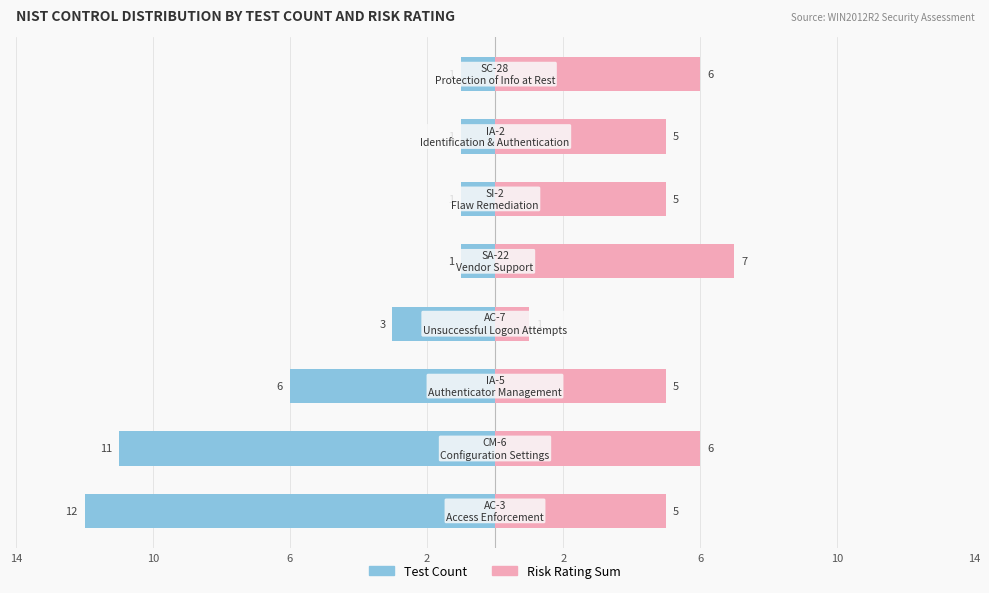

Are the bars horizontal?

Yes